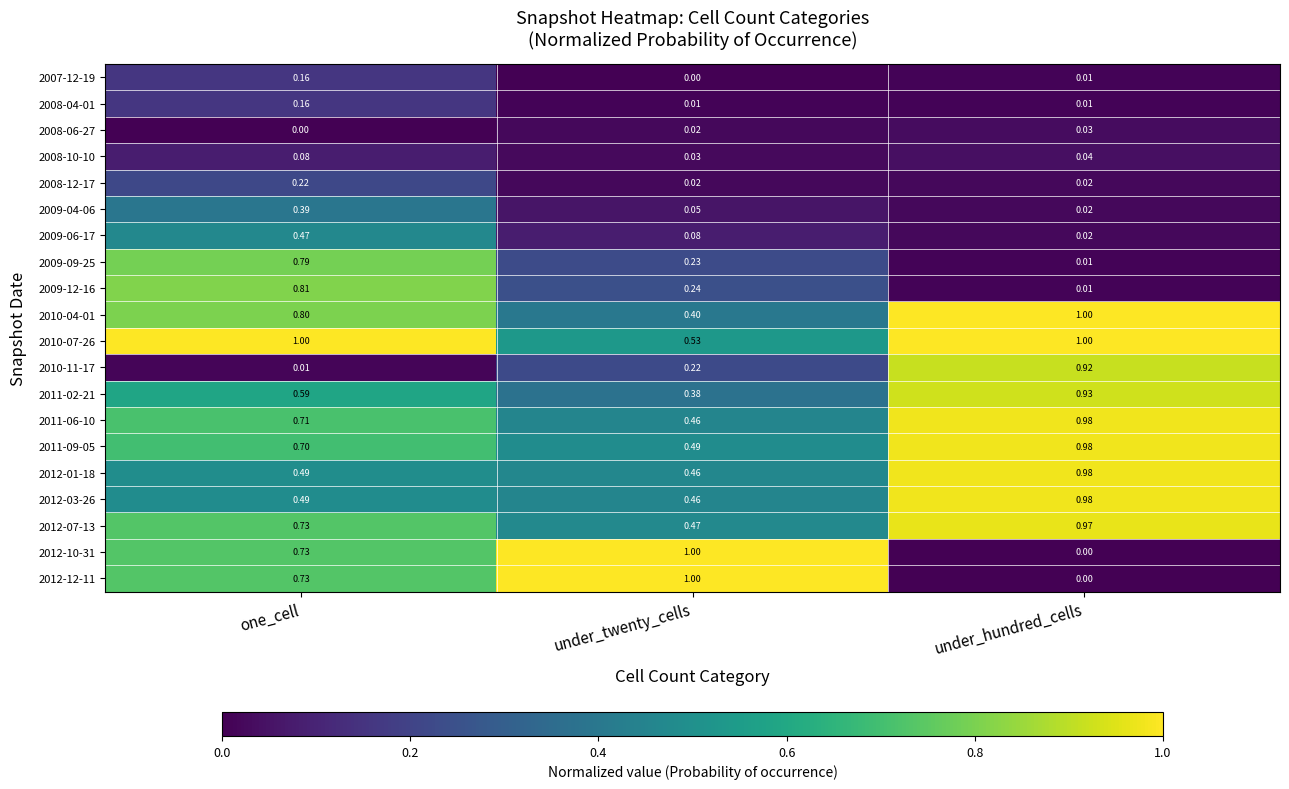

At which category is the sum across all series the highest?

one_cell